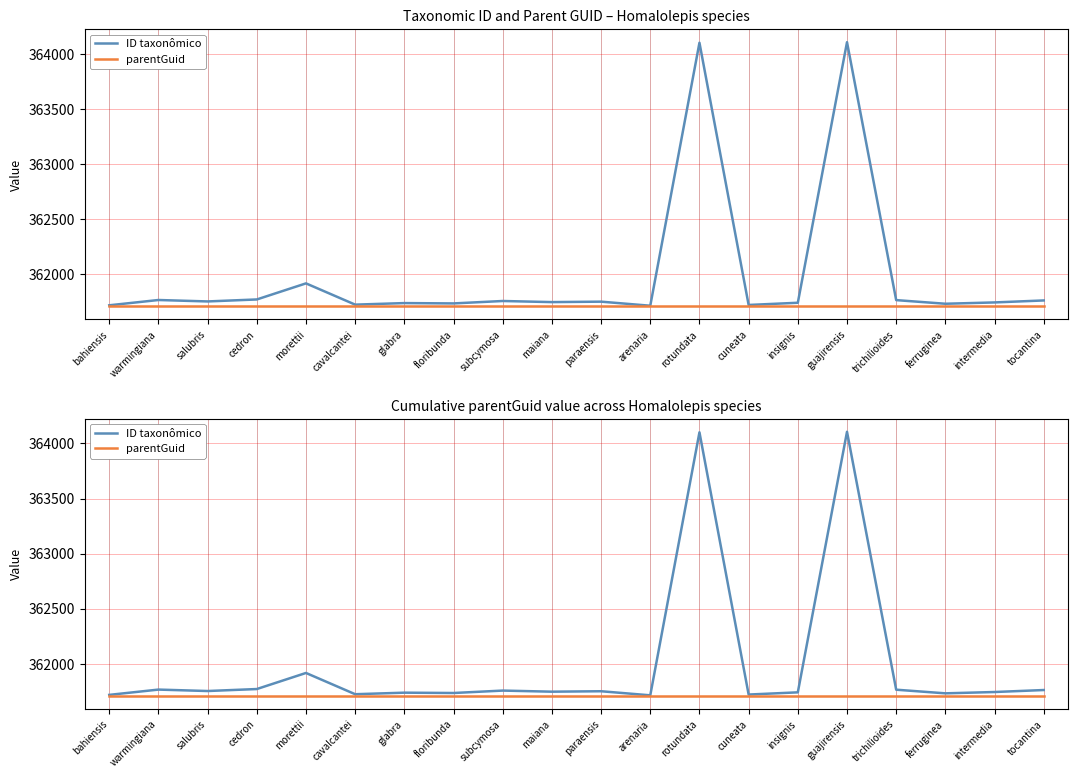

True or false: parentGuid and ID taxonômico intersect in this chart.

False